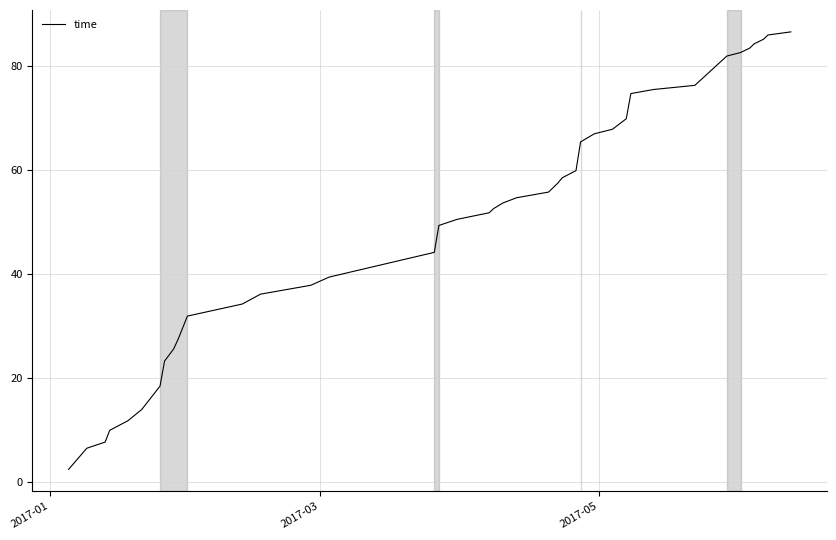

What is the difference between the maximum and minimum values?

84.2